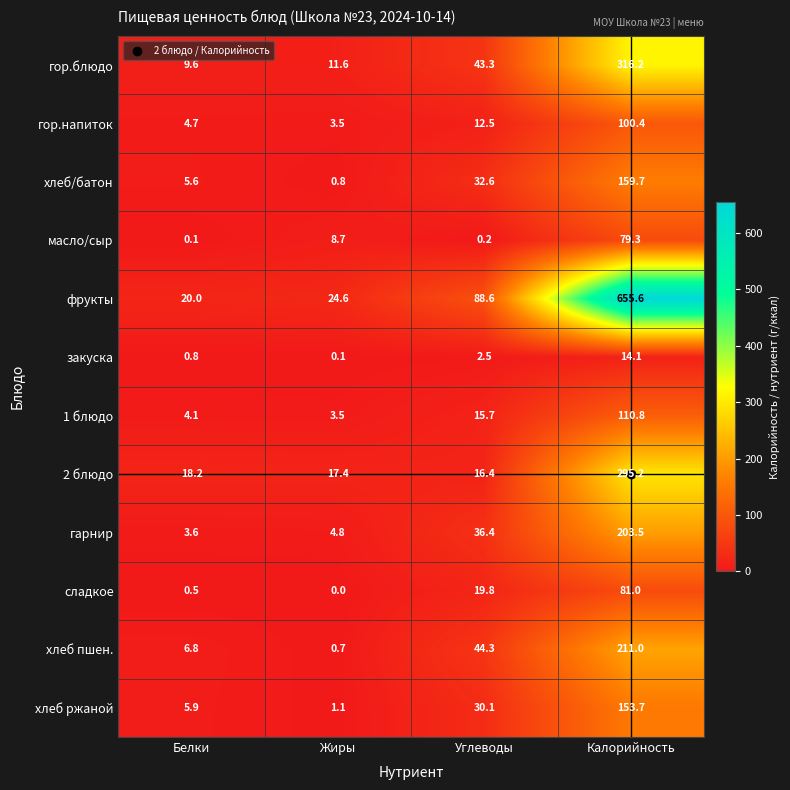

At which label is хлеб пшен. closest to 105?

Углеводы